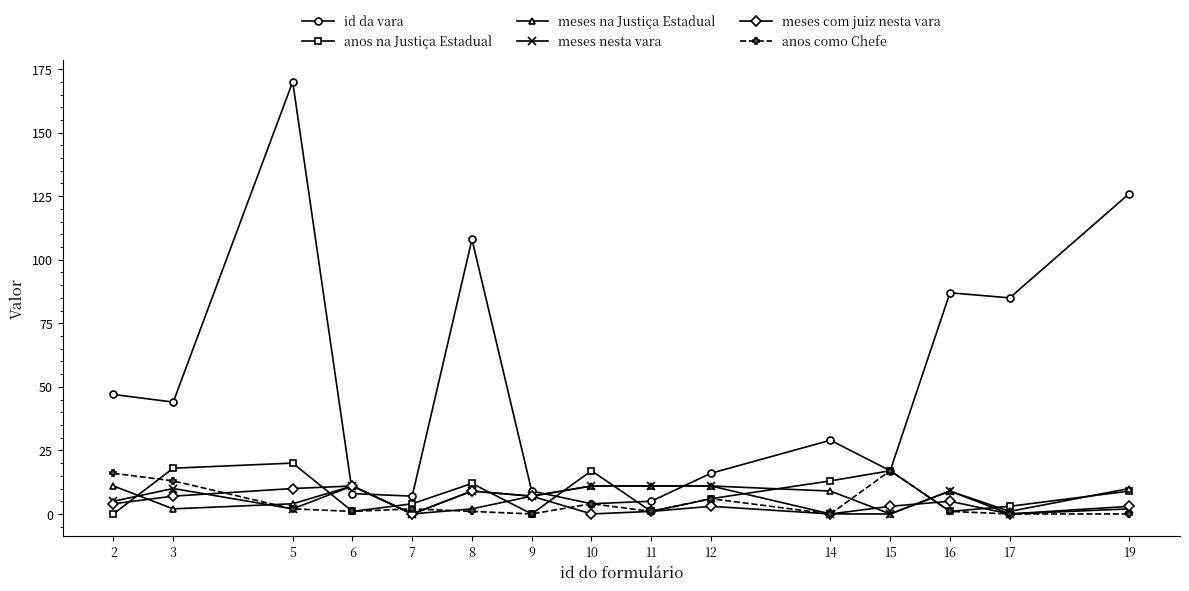

At which category is the sum across all series the highest?

5